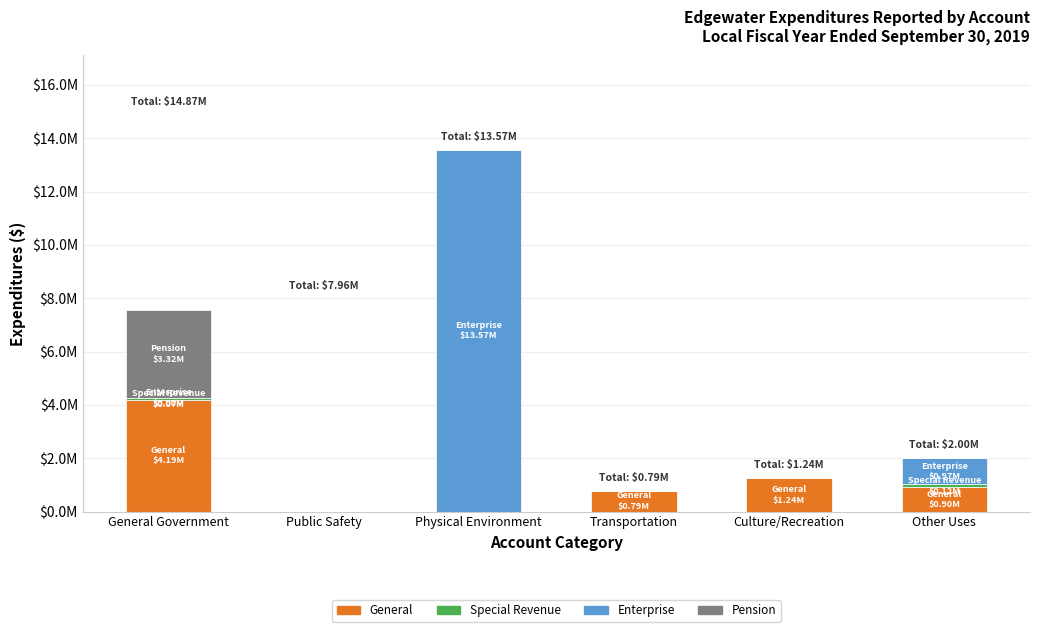

Does the chart contain stacked bars?

Yes